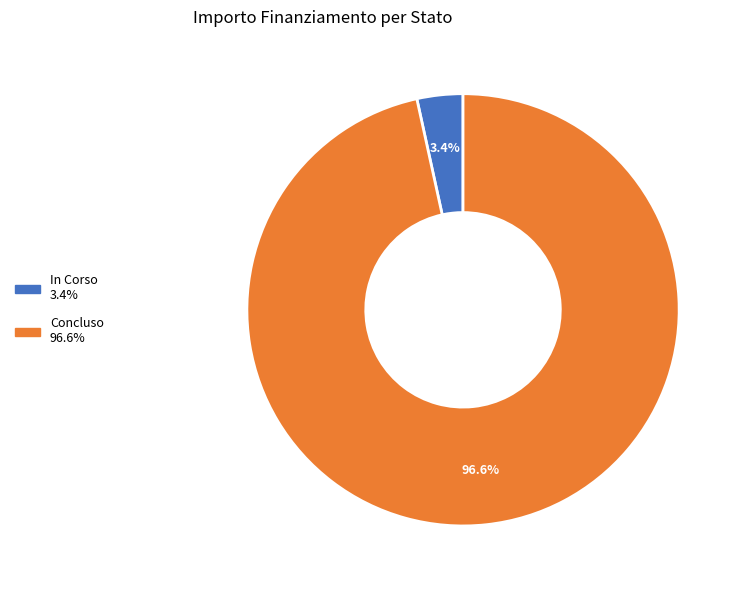

Rank the categories by value from highest to lowest.

Concluso, In Corso